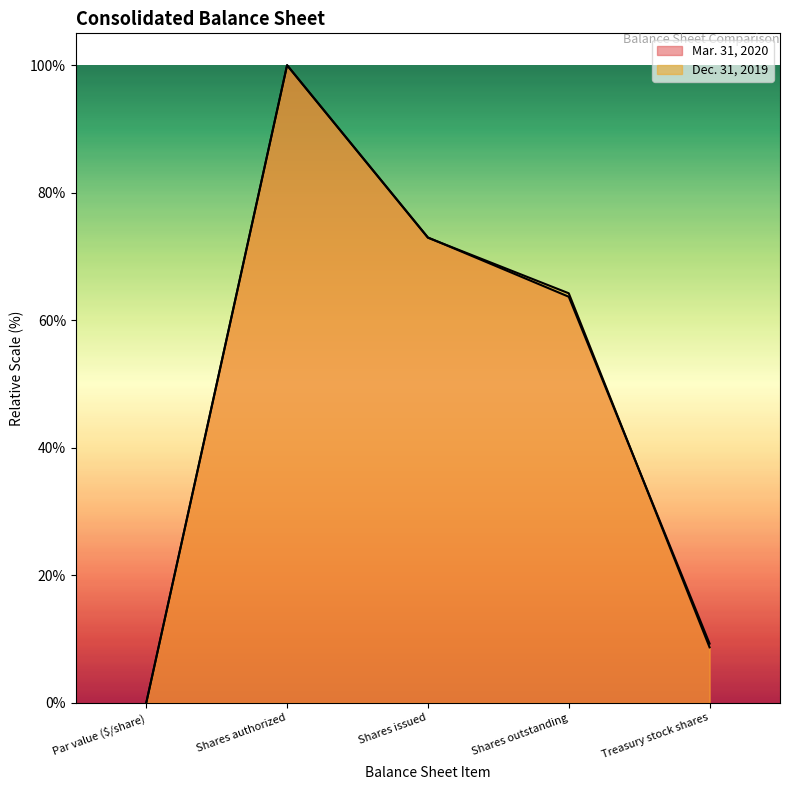

True or false: Dec. 31, 2019 has more than 2 interior local peaks.

False